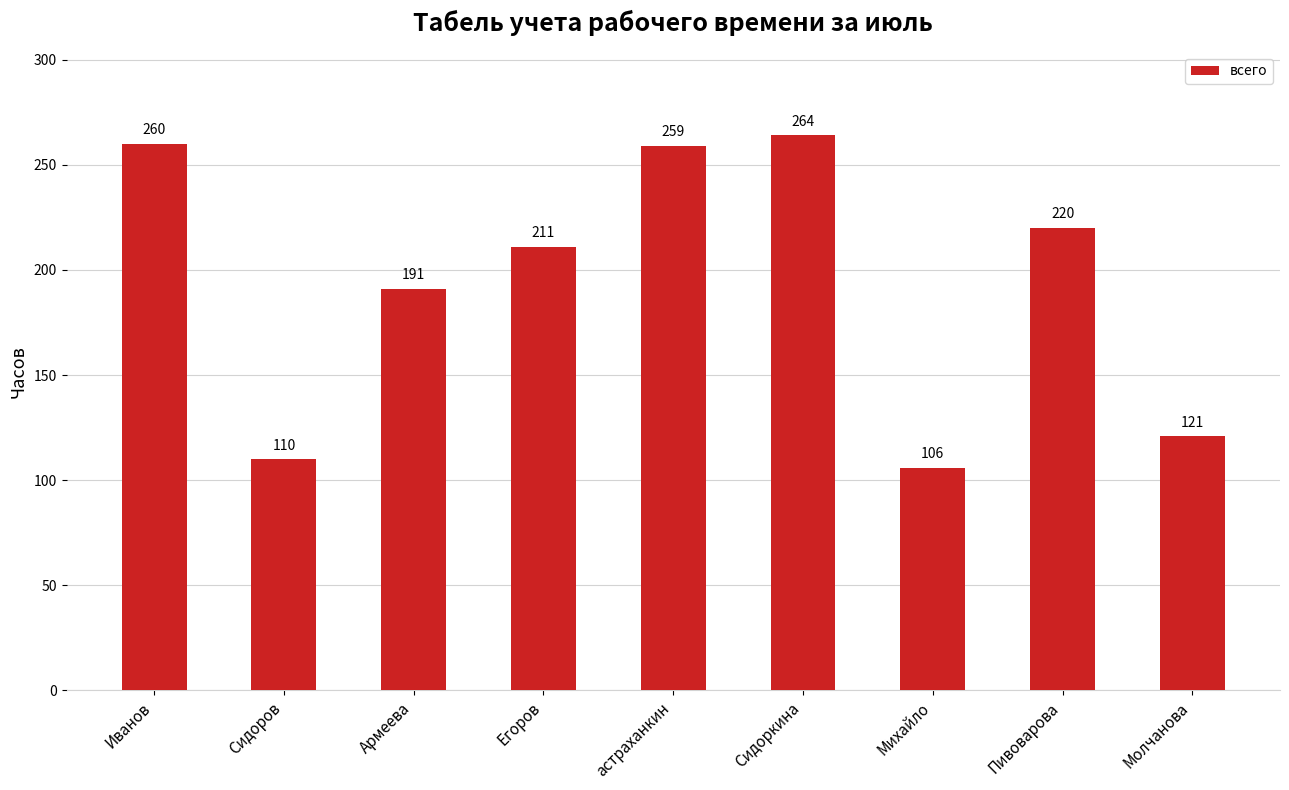

Where is the data nearest to the value 185?

Армеева